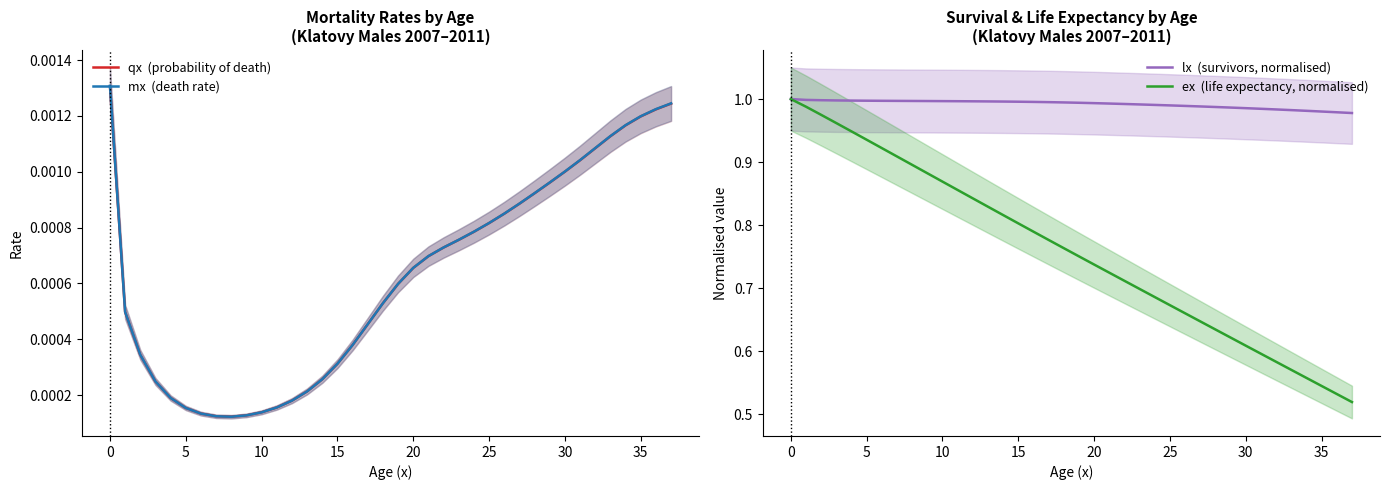

True or false: qx  (probability of death) has more than 1 points higher than both neighbors.

False